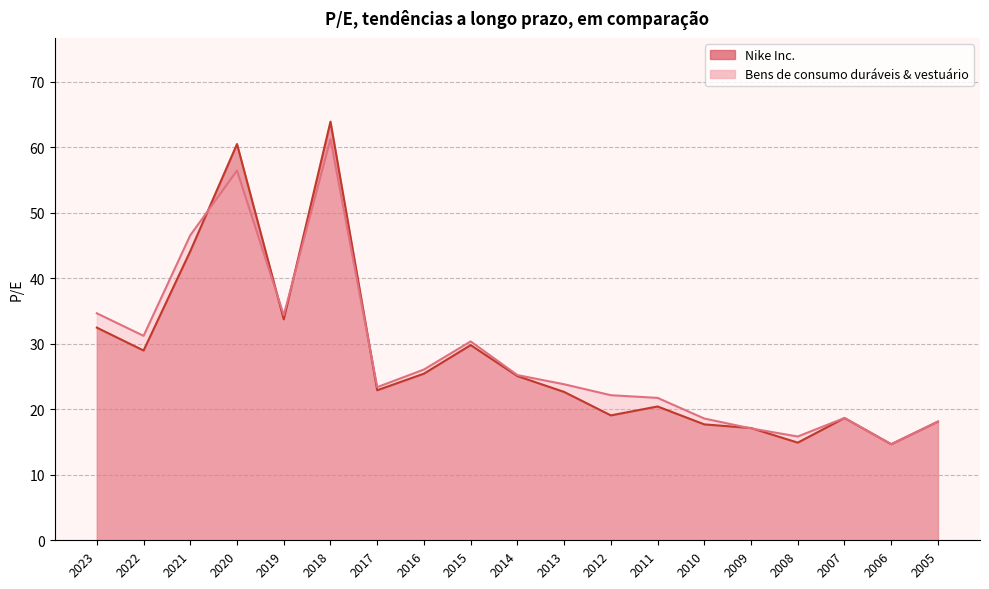

Between 2007 and 2011, which is larger?

2011